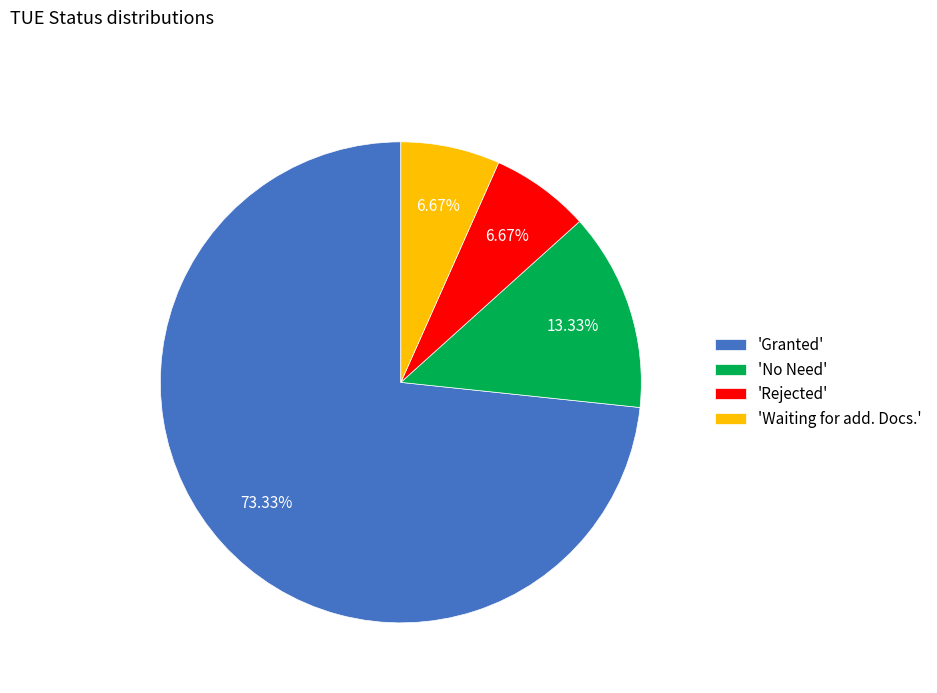

Is the sum of 'Granted' and 'Waiting for add. Docs.' greater than half?

Yes